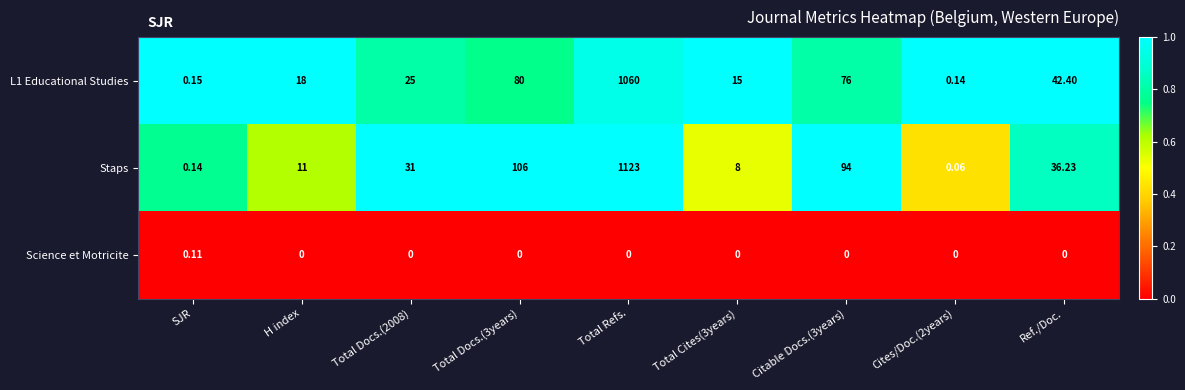

Is the value of Science et Motricite at Total Docs.(3years) greater than the value of Staps at Citable Docs.(3years)?

No